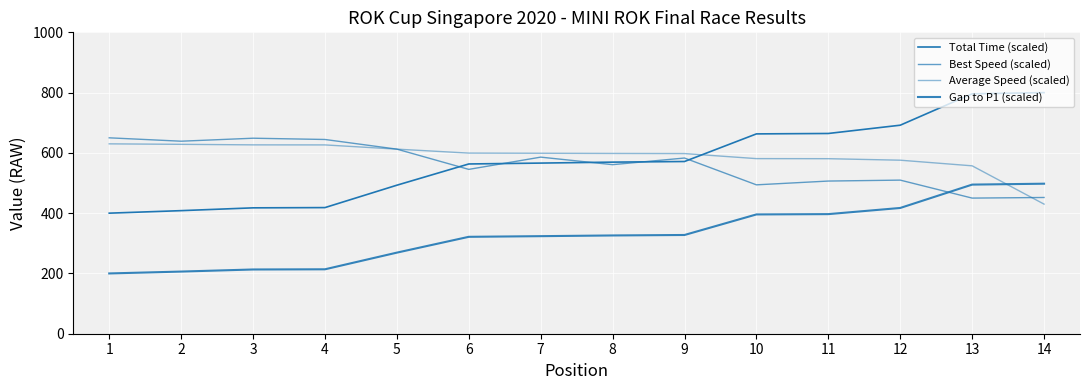

Where is Best Speed (scaled) nearest to the value 550?

6